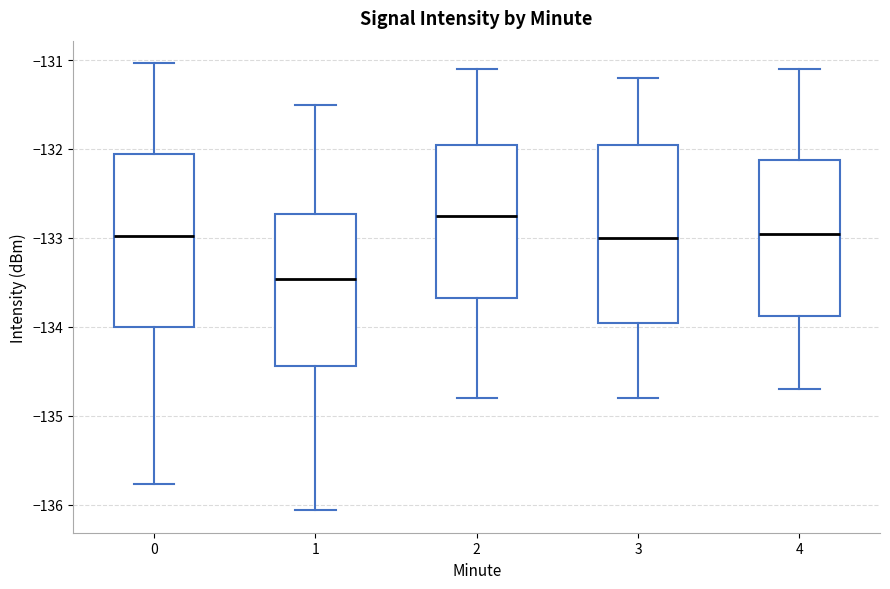

Which box has the highest median line?

2